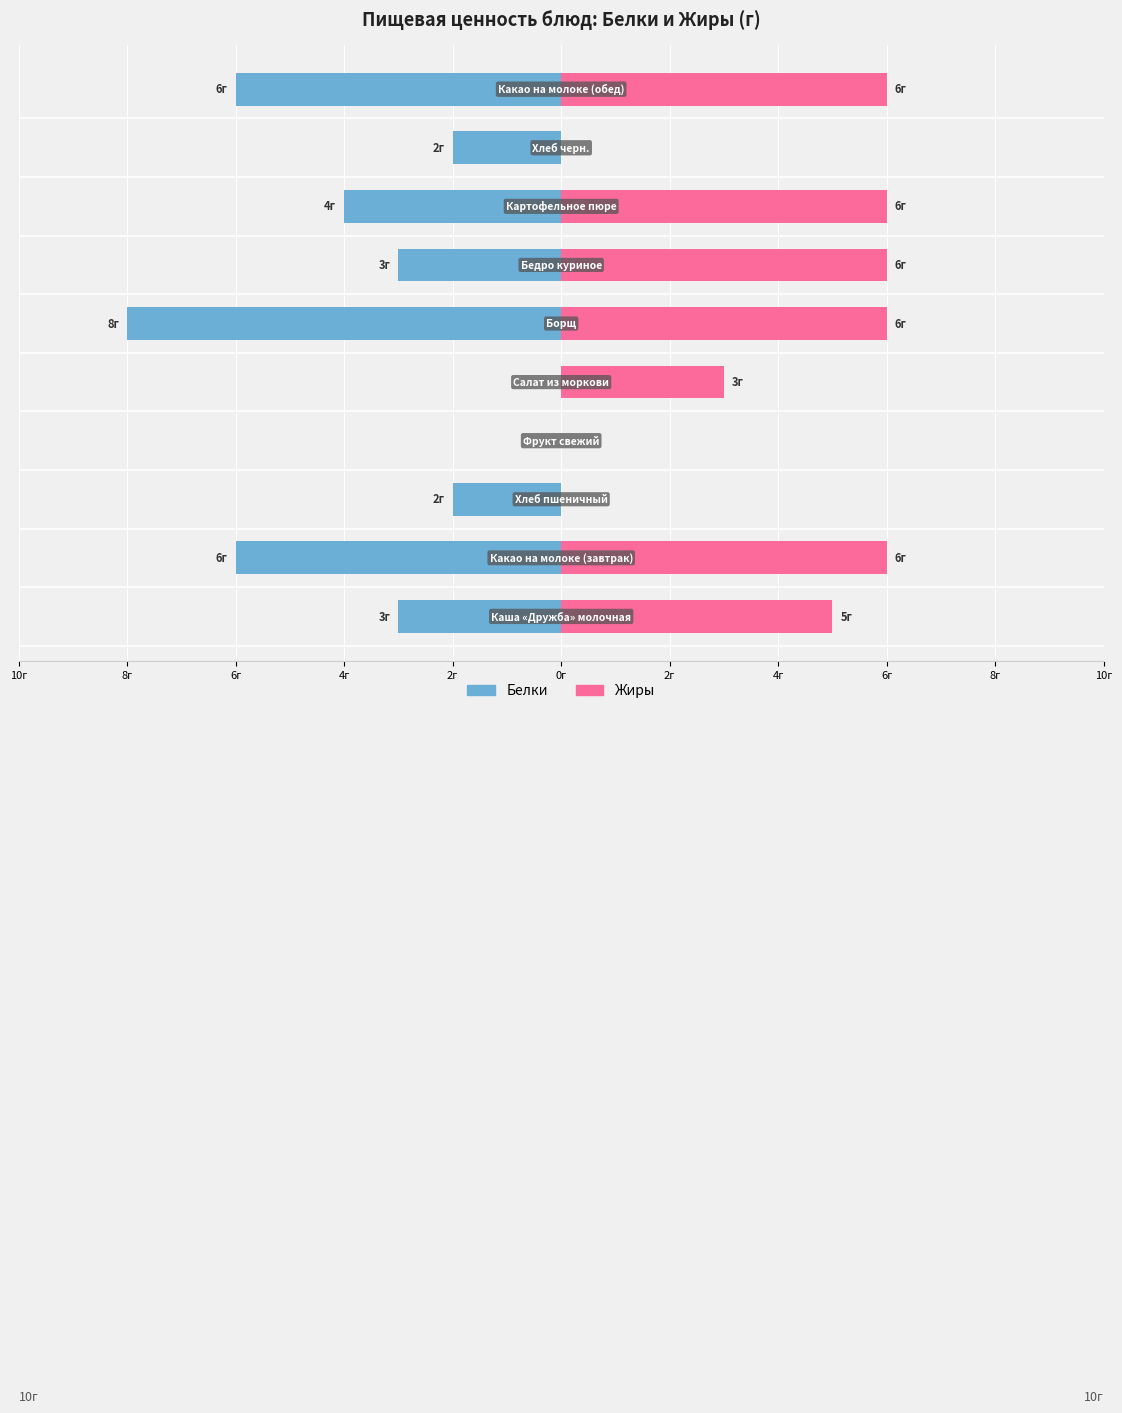

What is the value of the Белки bar at the 2nd from the left?

-6